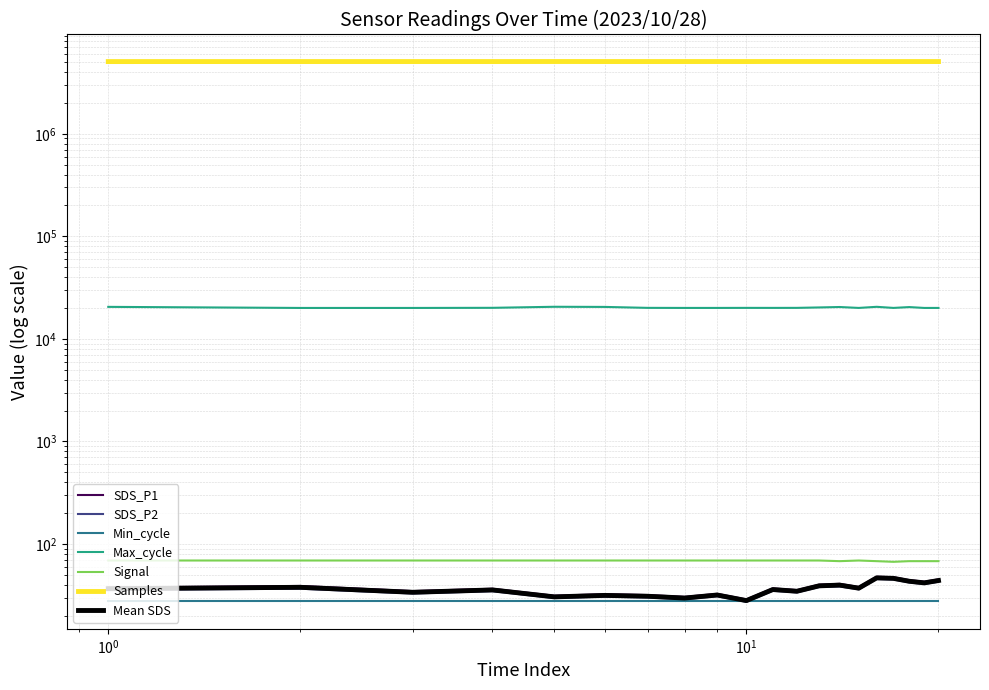

Reading left to right, list all the values displayed in this chart.

SDS_P1: 37.6	39.0	34.7	36.6	31.3	32.4	31.8	30.5	32.6	28.8	36.9	35.5	40.1	40.9	38.0	47.9	47.4	44.4	42.9	45.2
SDS_P2: 35.7	36.6	32.9	34.7	29.7	30.7	30.1	28.9	30.9	27.3	35.0	33.7	38.0	38.5	36.1	45.5	45.0	42.2	40.7	42.9
Max_cycle: 20521.0	20029.0	20029.0	20086.0	20563.0	20496.0	20068.0	20036.0	20037.0	20061.0	20052.0	20065.0	20256.0	20453.0	20040.0	20546.0	20043.0	20421.0	20032.0	20036.0
Signal: 69.0	69.0	69.0	69.0	69.0	69.0	69.0	69.0	69.0	69.0	69.0	69.0	69.0	68.0	69.0	68.0	67.0	68.0	68.0	68.0
Samples: 5058958.0	5062006.0	5061998.0	5061489.0	5065952.0	5062641.0	5061744.0	5063062.0	5064166.0	5062495.0	5067233.0	5067076.0	5066266.0	5064488.0	5062982.0	5061168.0	5060632.0	5062202.0	5062907.0	5061410.0